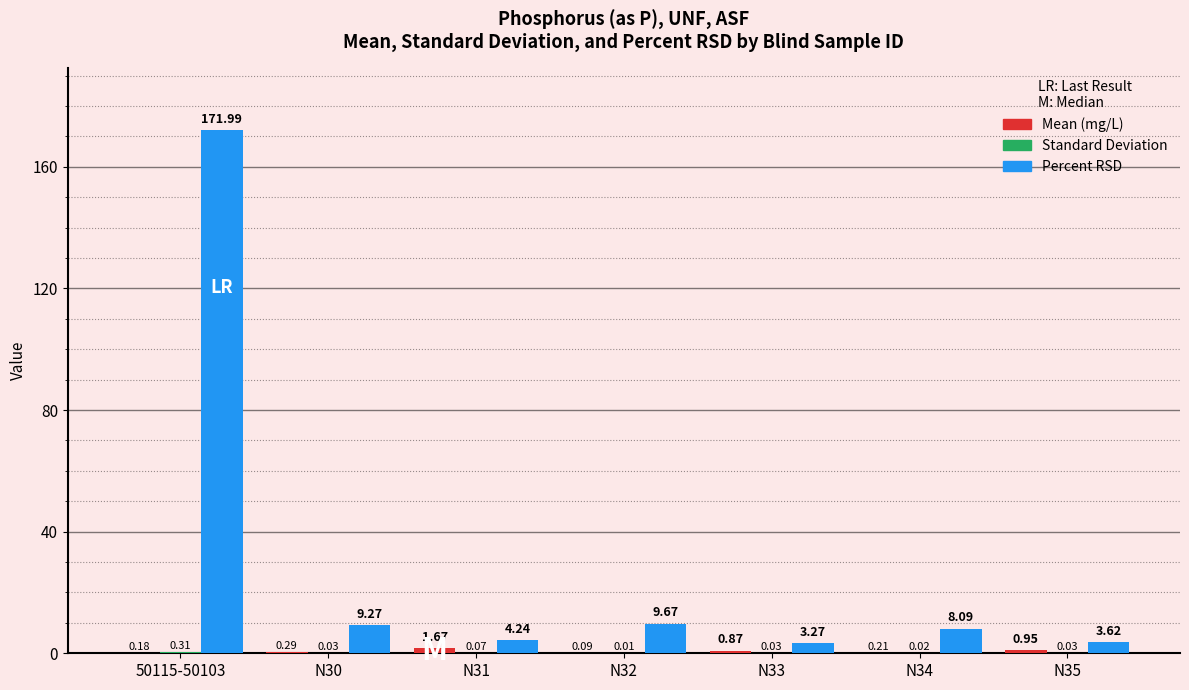

At which category is the sum across all series the highest?

50115-50103